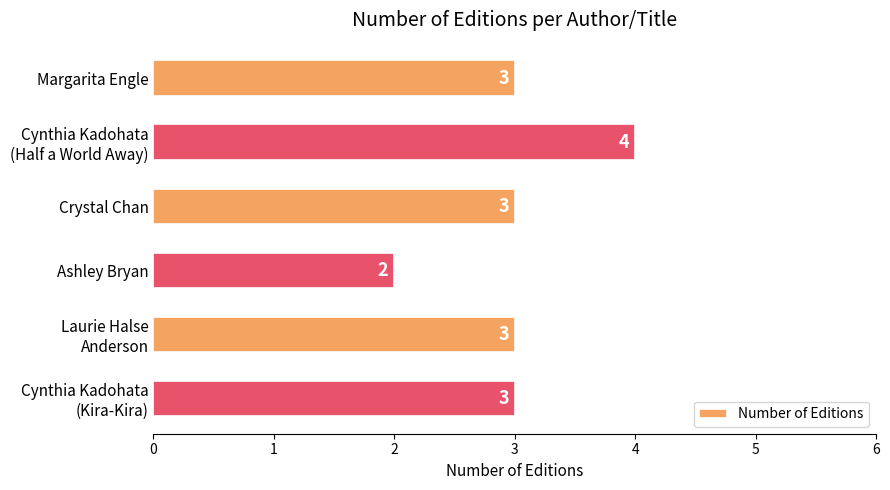

What is the sum of all values?

18